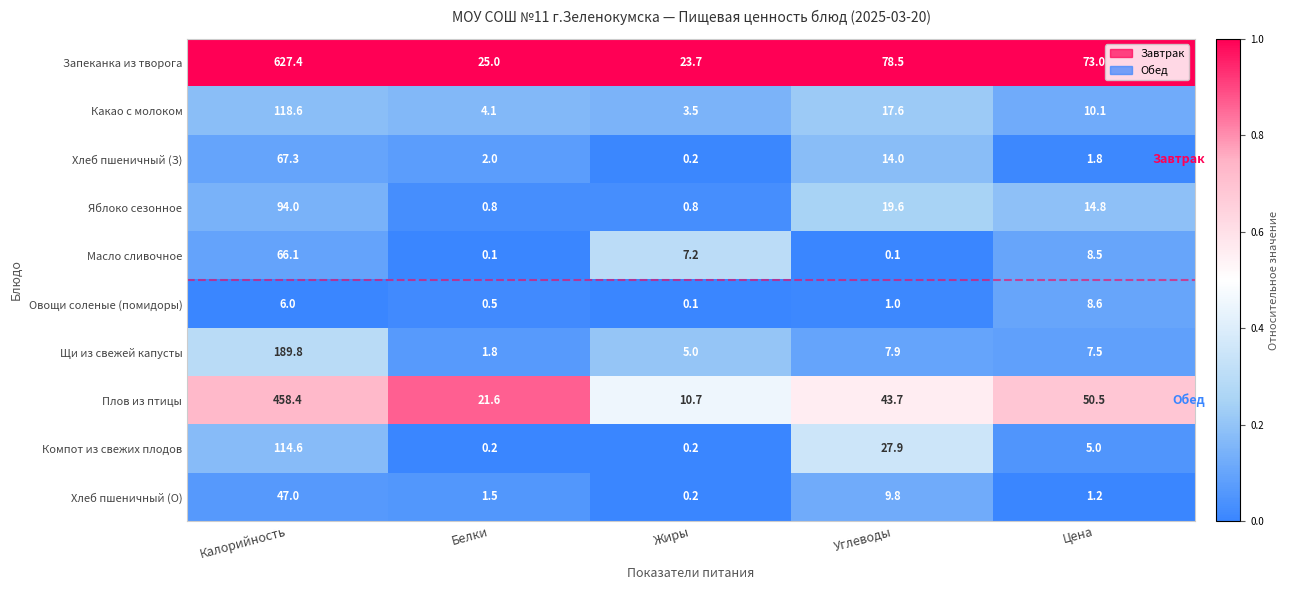

At Белки, list the series in order from smallest to largest.

Масло сливочное, Компот из свежих плодов, Овощи соленые (помидоры), Яблоко сезонное, Хлеб пшеничный (О), Щи из свежей капусты, Хлеб пшеничный (З), Какао с молоком, Плов из птицы, Запеканка из творога